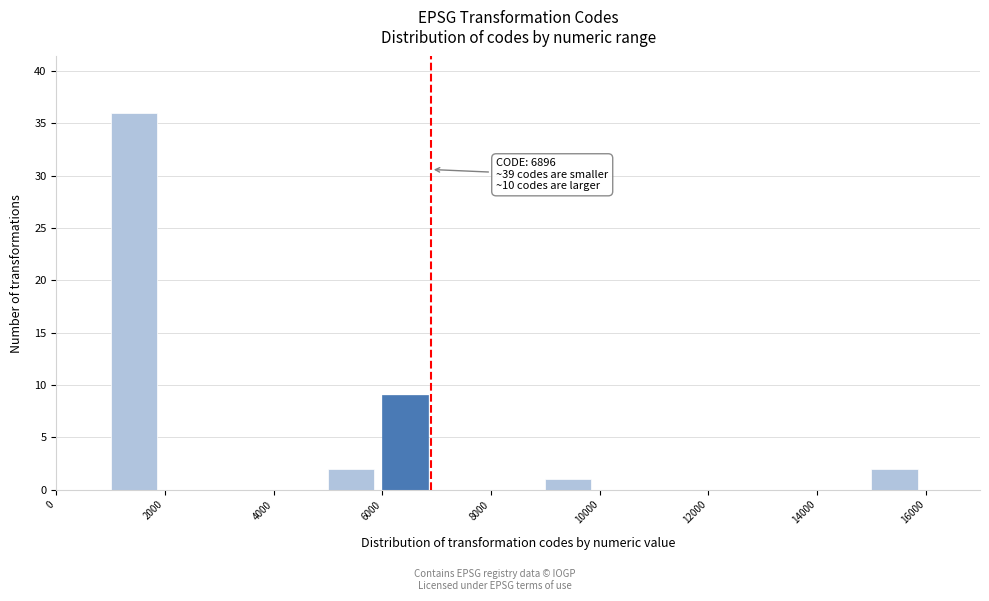

Which range on the x-axis has the tallest bar?

1000 to 2000